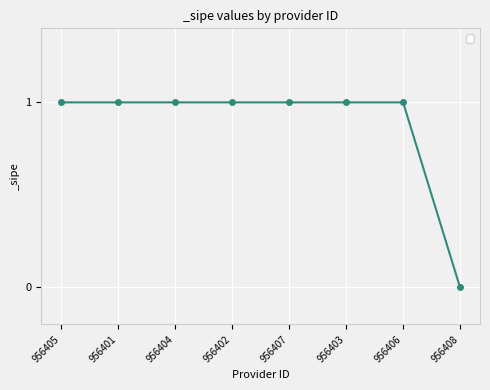

How many values are between 1 and 2?

7